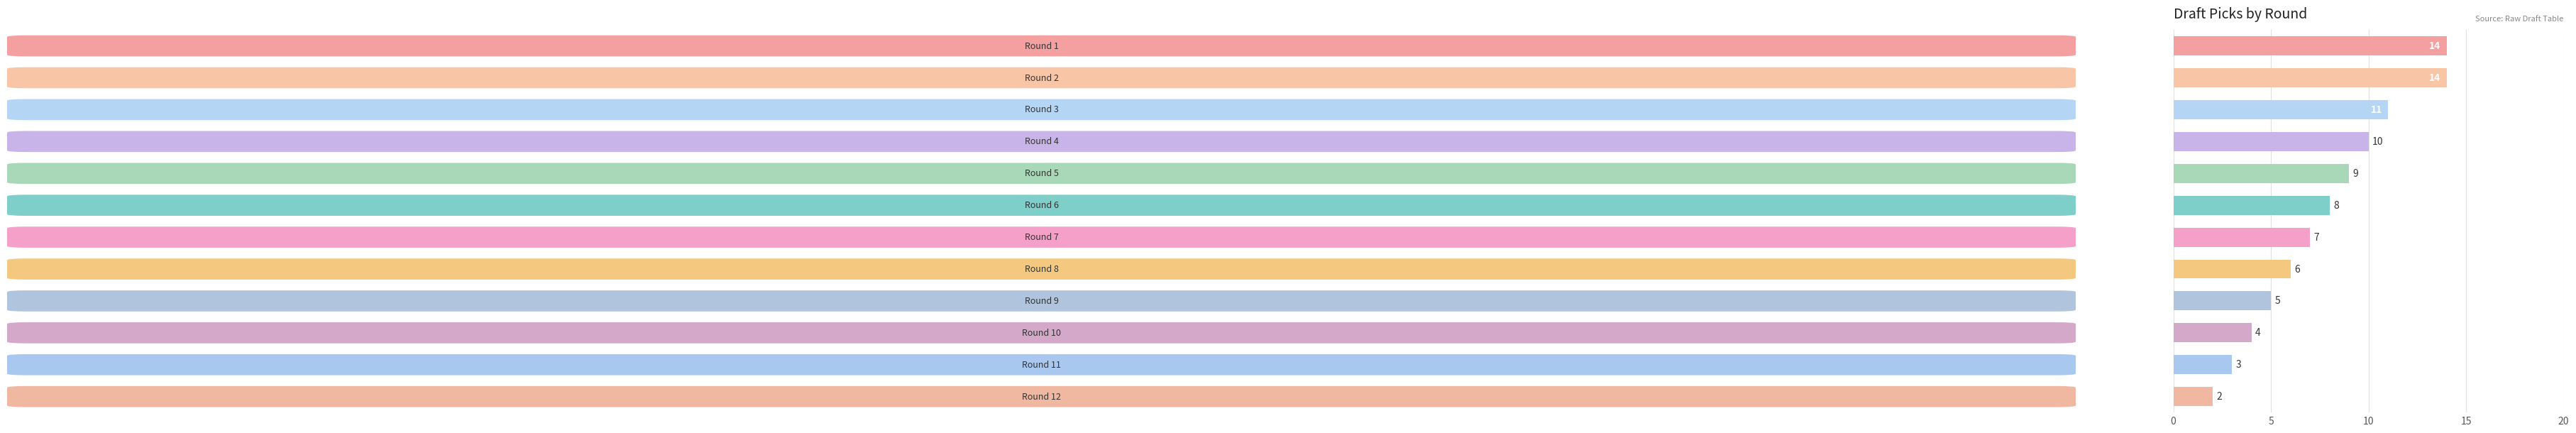

What is the greatest value displayed?

14